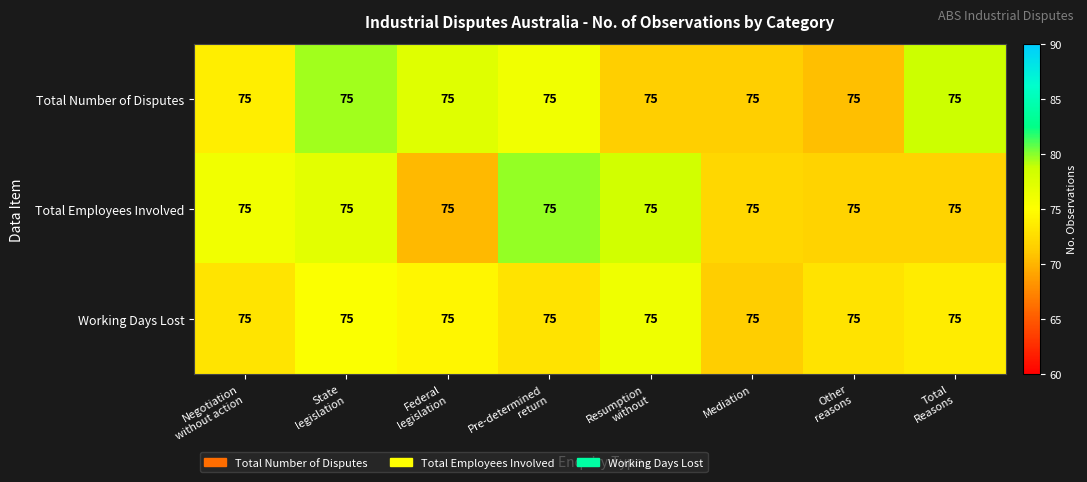

Rank the series at Federal legislation from highest to lowest value.

Total Number of Disputes, Working Days Lost, Total Employees Involved